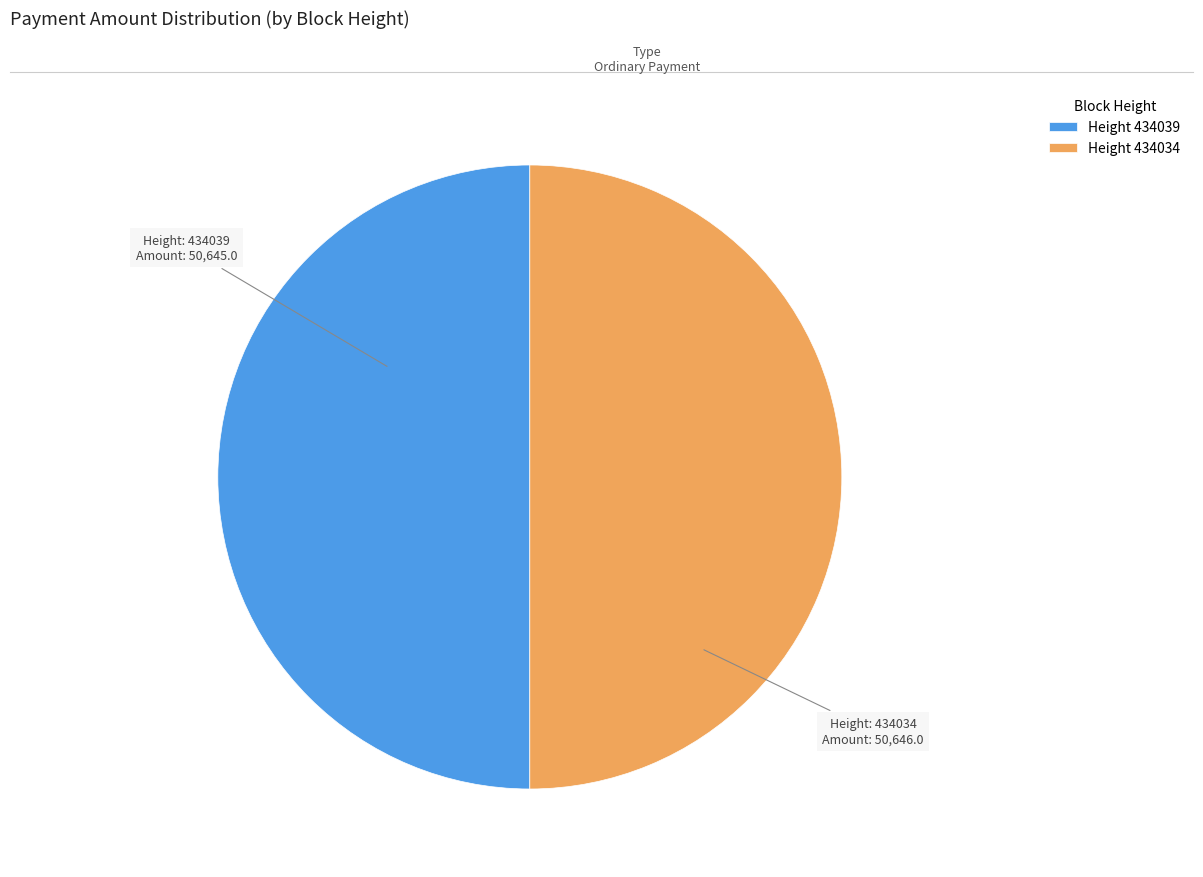

How many slices are in this pie chart?

2